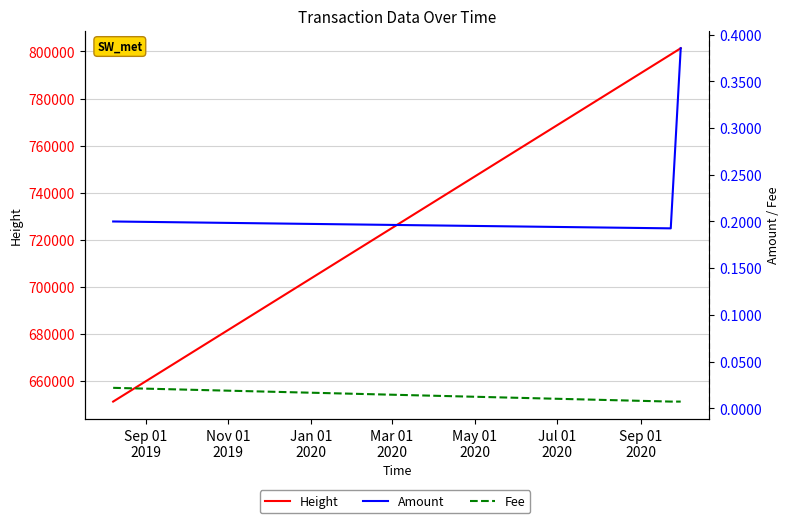

True or false: Fee has a value of 0.0 at Sep 01
2019.

False